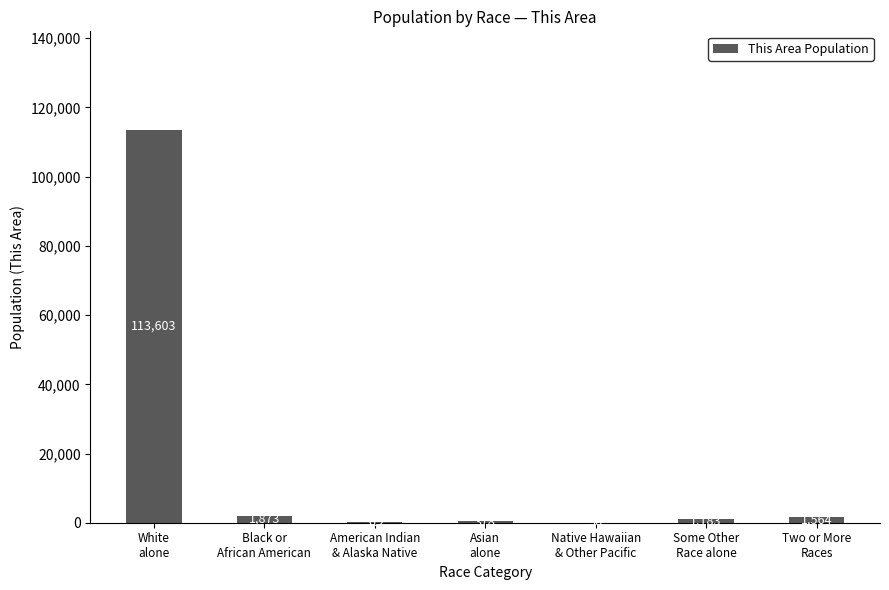

What is the ratio of the value at White
alone to the value at Black or
African American?

60.7